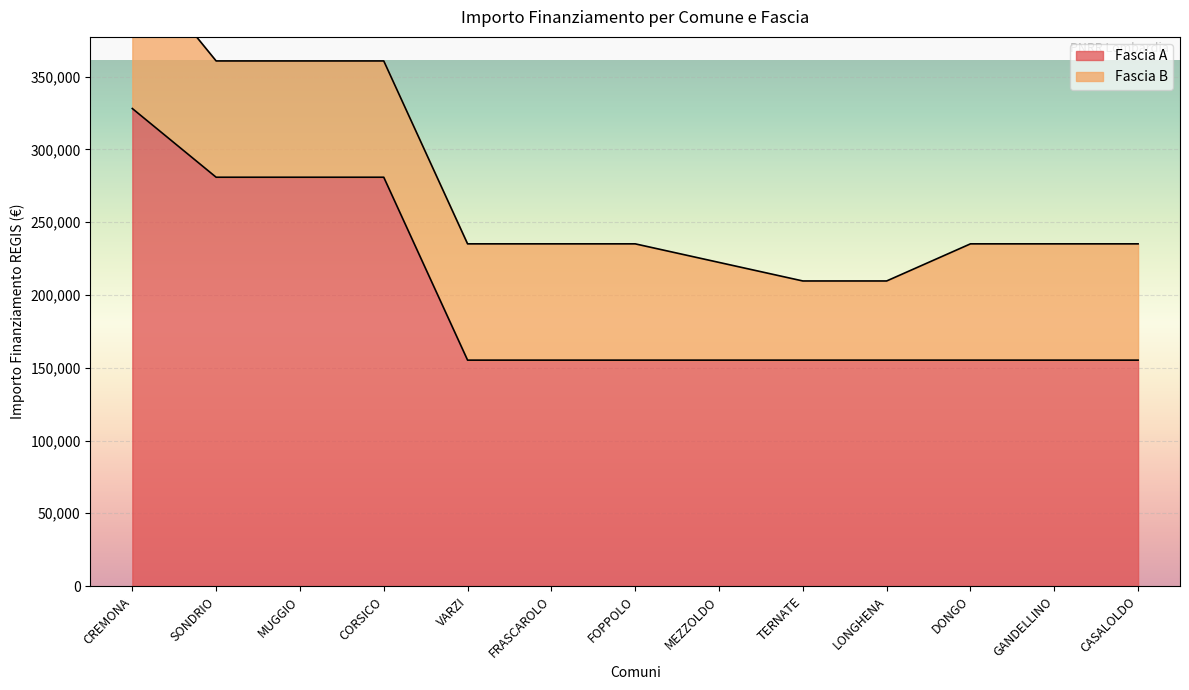

What position from the right is TERNATE?

5